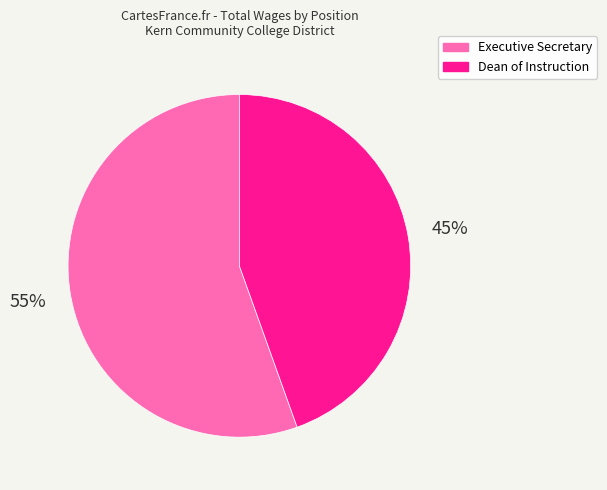

To the nearest percent, what percentage of the pie is Dean of Instruction?

45%